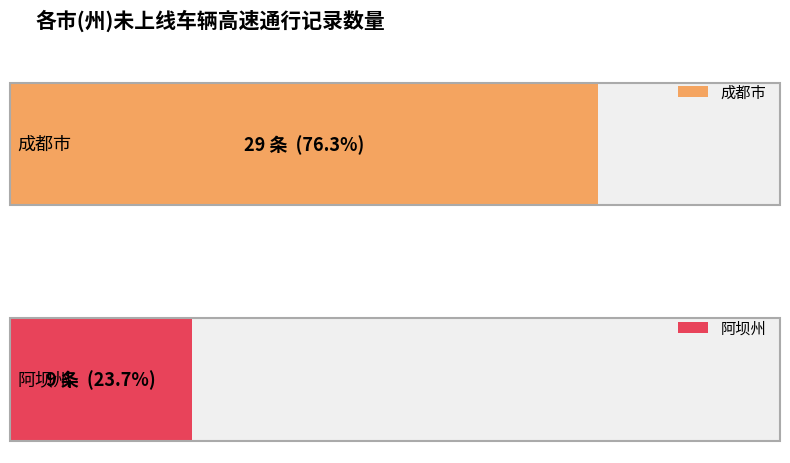

Where is 成都市 nearest to the value 29?

成都市